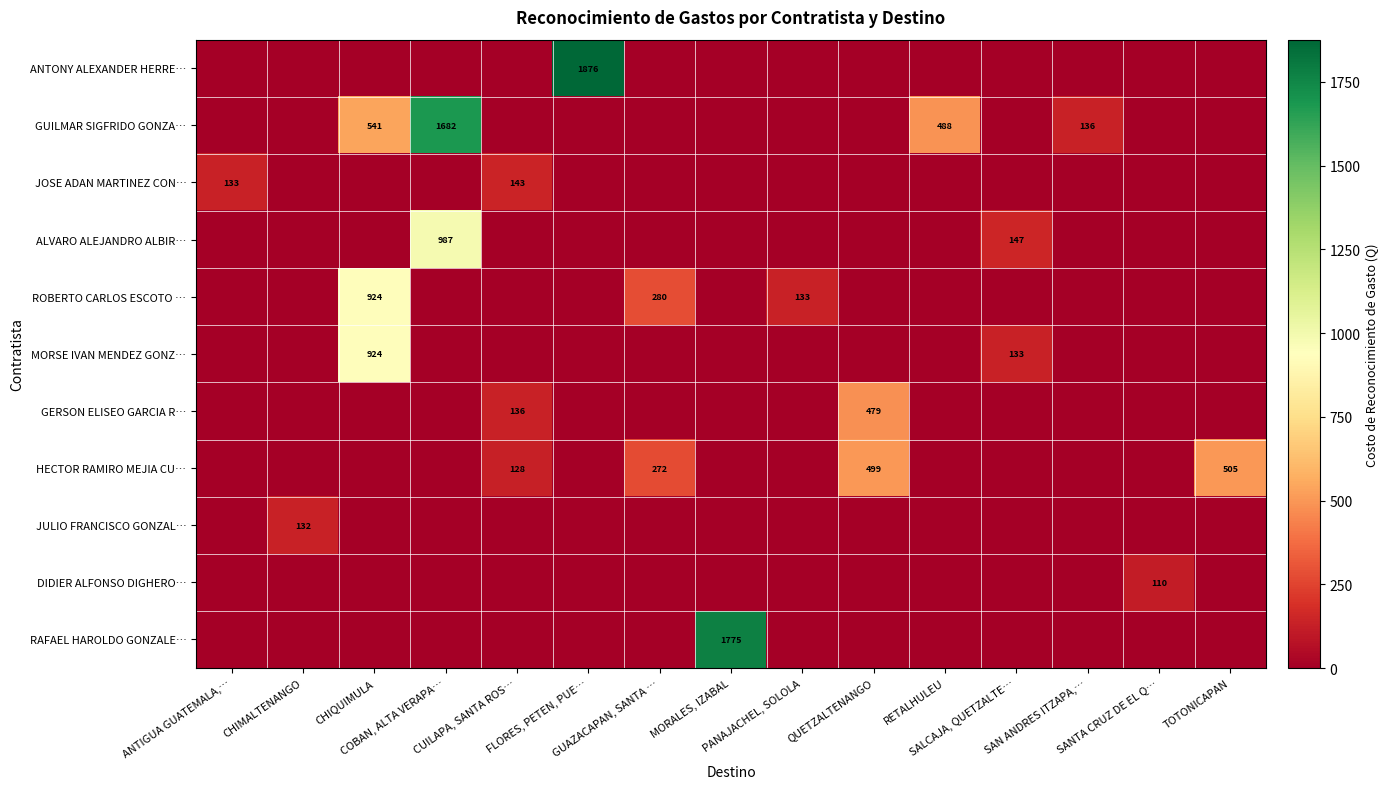

Which series has the largest range (max minus min)?

row_0